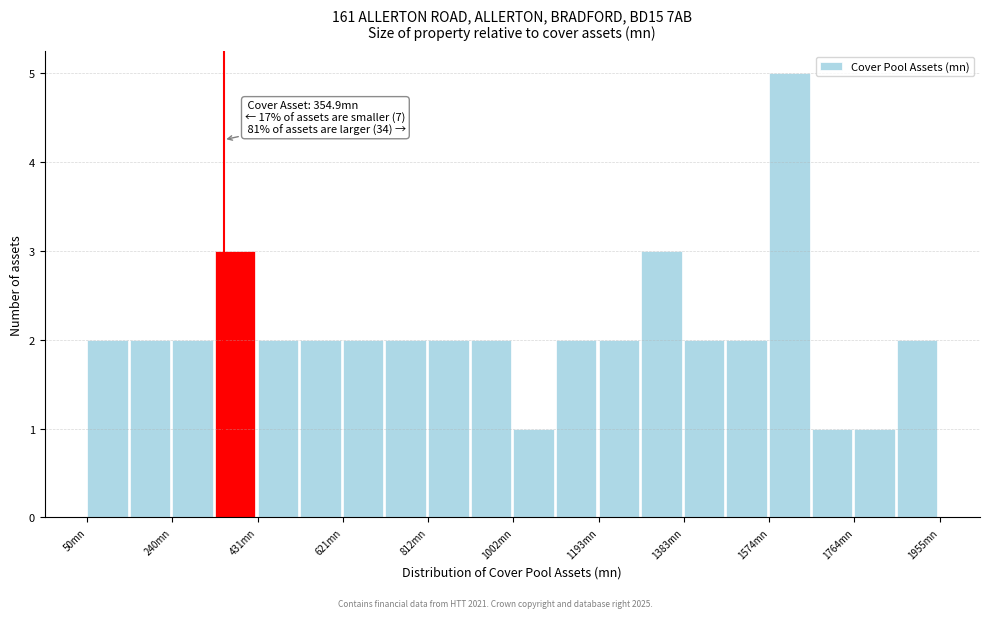

Which range on the x-axis has the tallest bar?

1580 to 1660